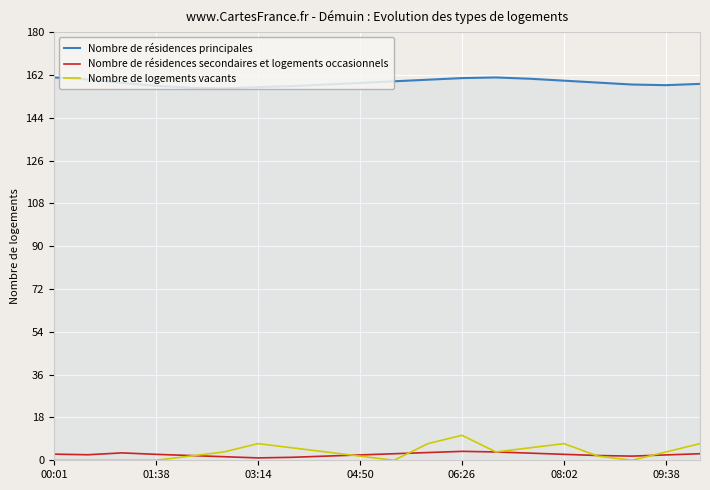

What is the highest value of the Nombre de logements vacants series?

10.5